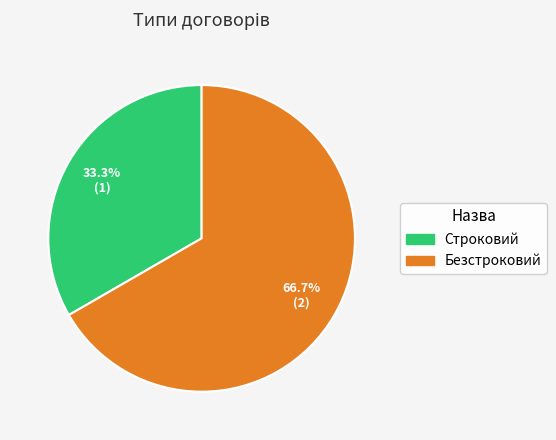

To the nearest percent, what is the combined percentage of Строковий and Безстроковий?

100%